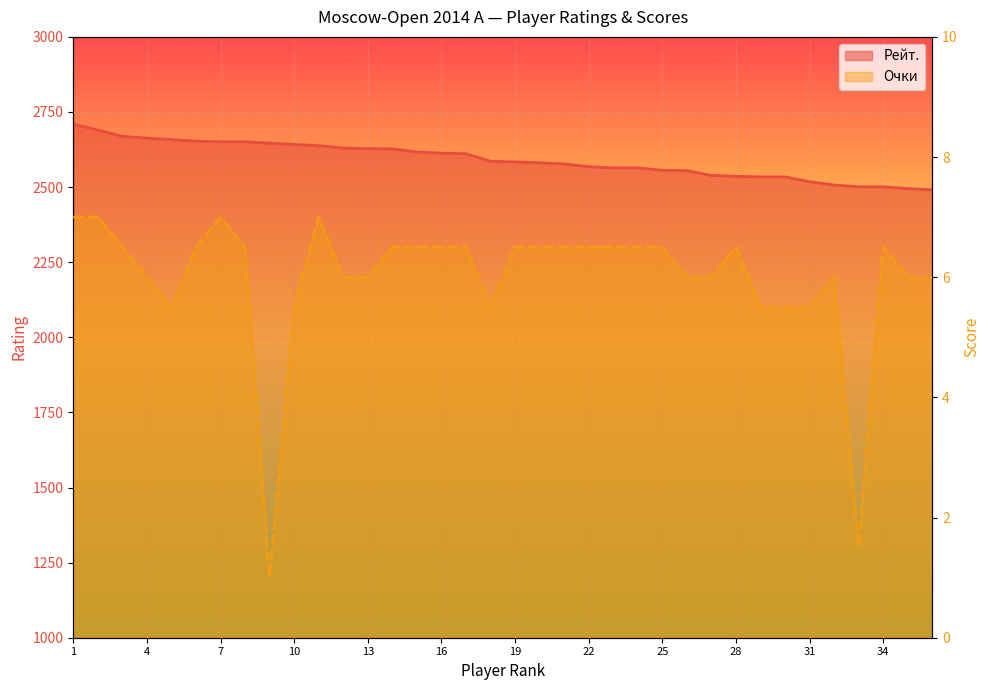

Where is Рейт. nearest to the value 2600?

17